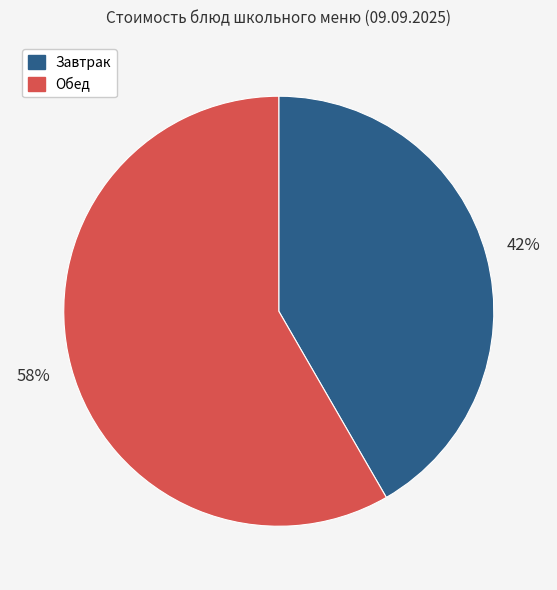

What is the smallest slice in the pie chart?

Завтрак